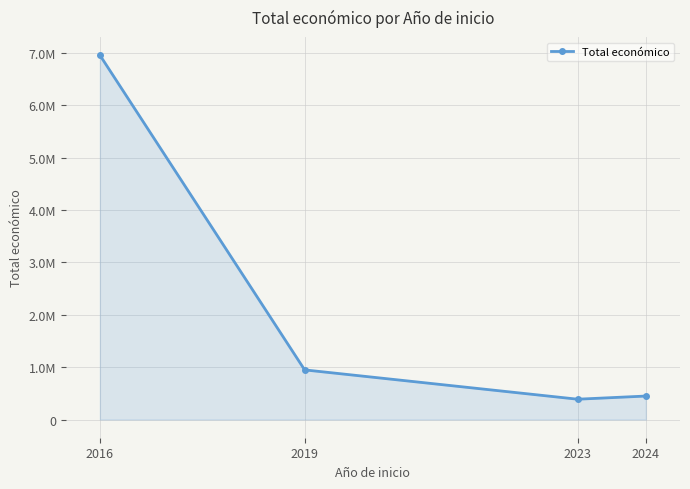

What is the change in value from 2023 to 2024?

+60393.2